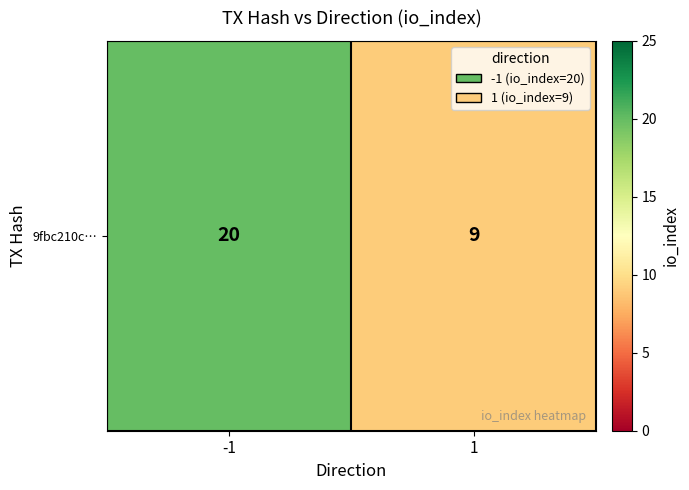

What is the difference between the maximum and minimum values?

11